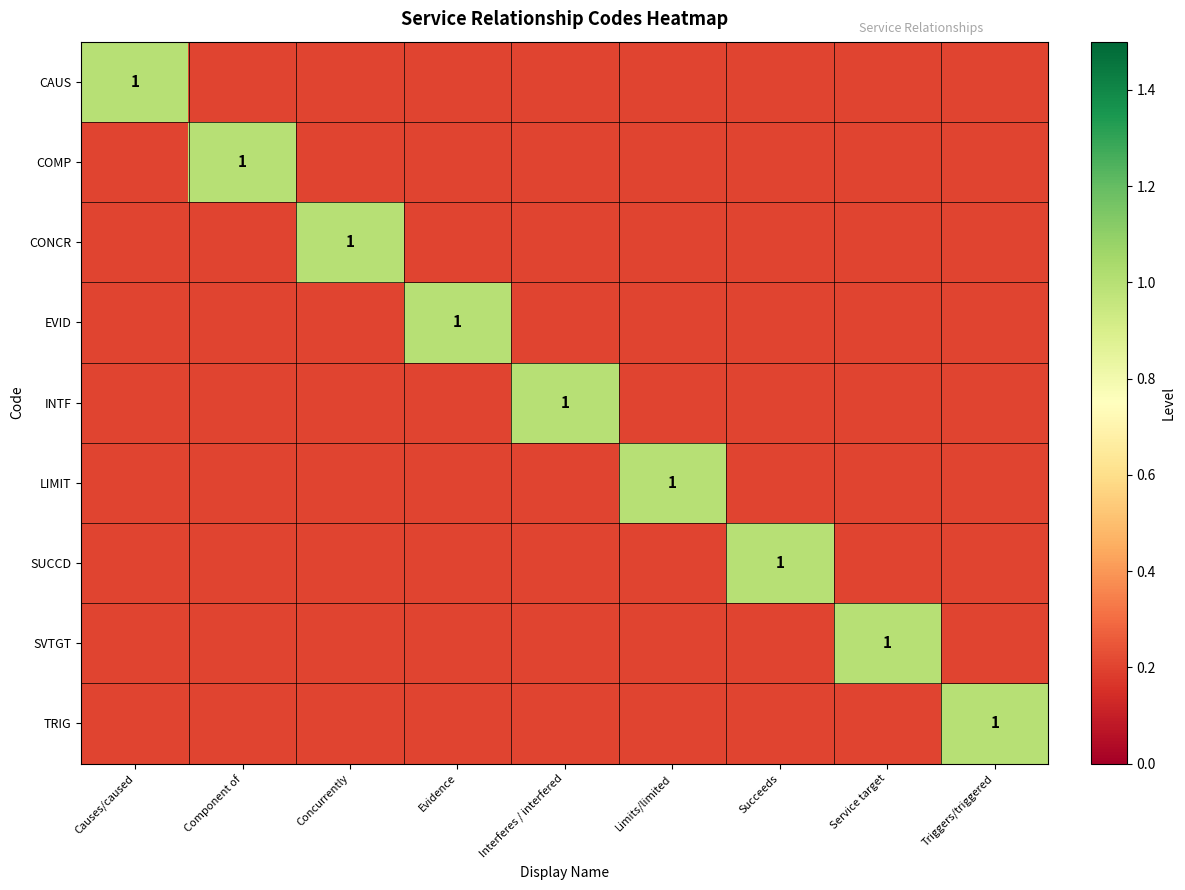

Is it true that SVTGT equals 0.6 at Service target?

False